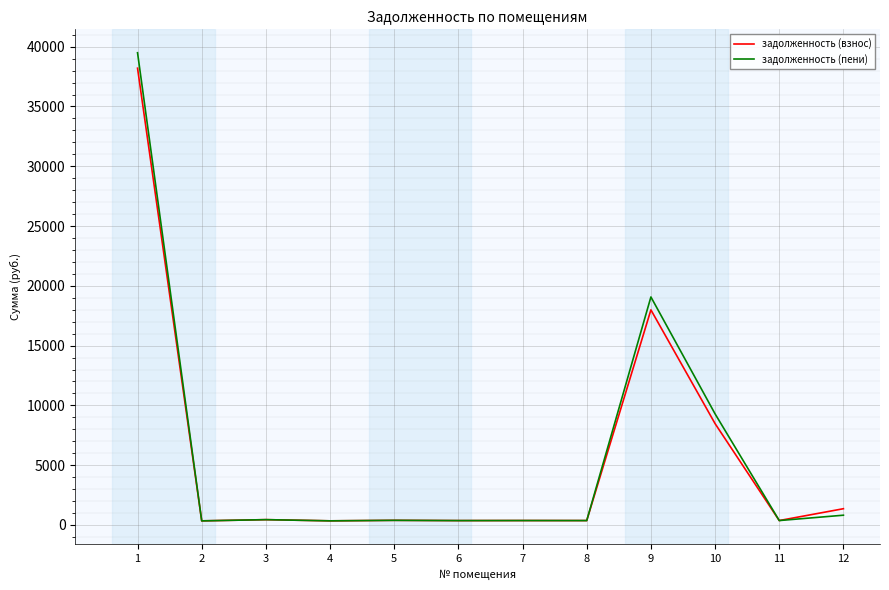

At which label does задолженность (пени) first exceed 385?

1